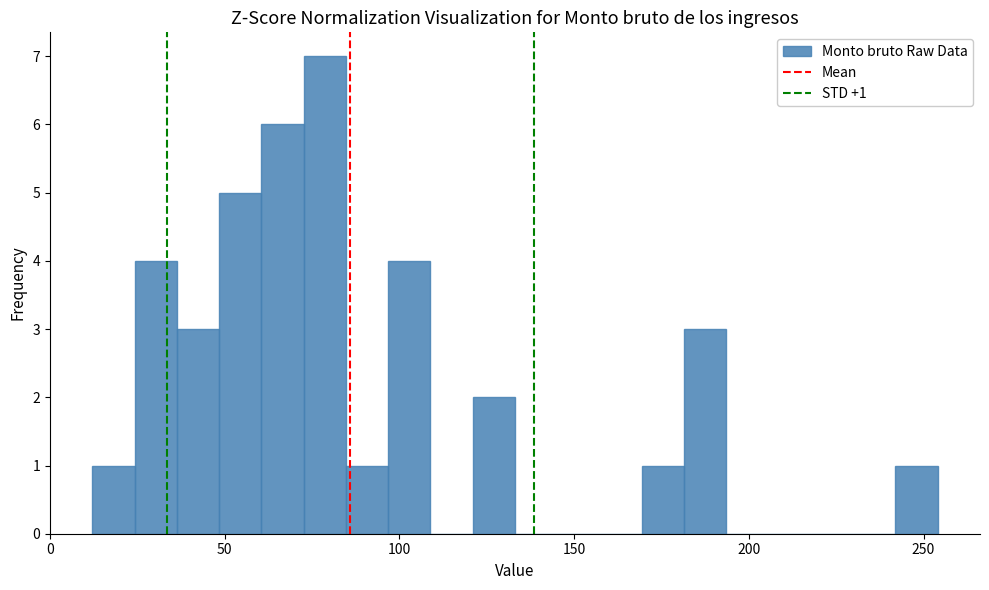

Read against the x-axis, roughly where is the centre of the tallest bar?

80